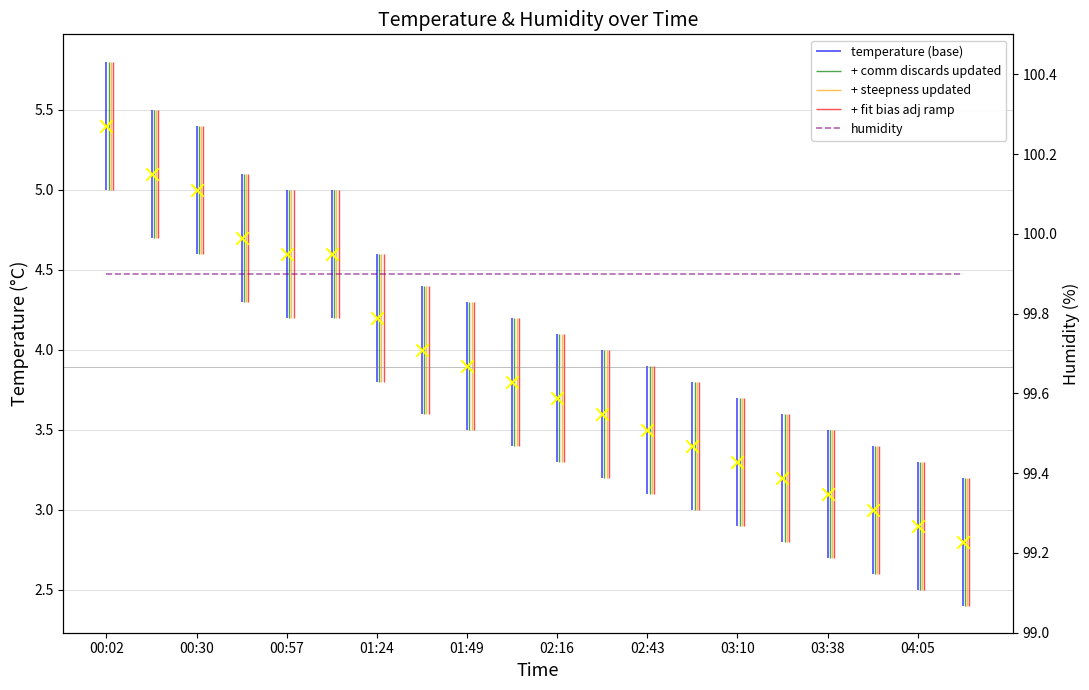

What is the change in value from 00:16 to 00:57?

-0.5